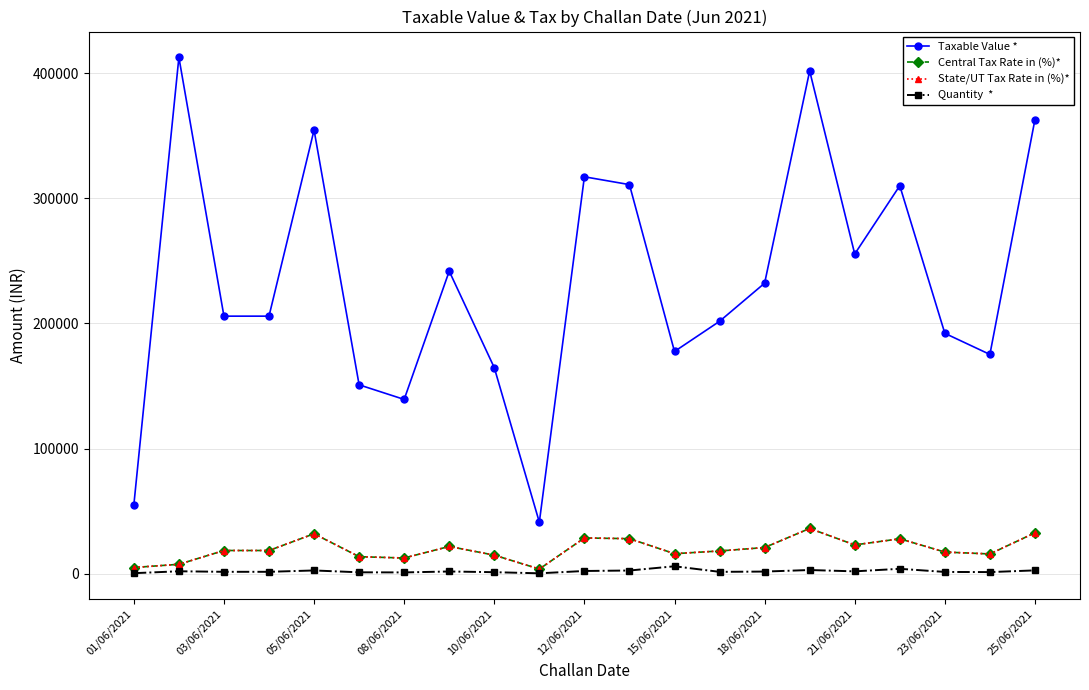

Is this an area chart (filled region under the line)?

No